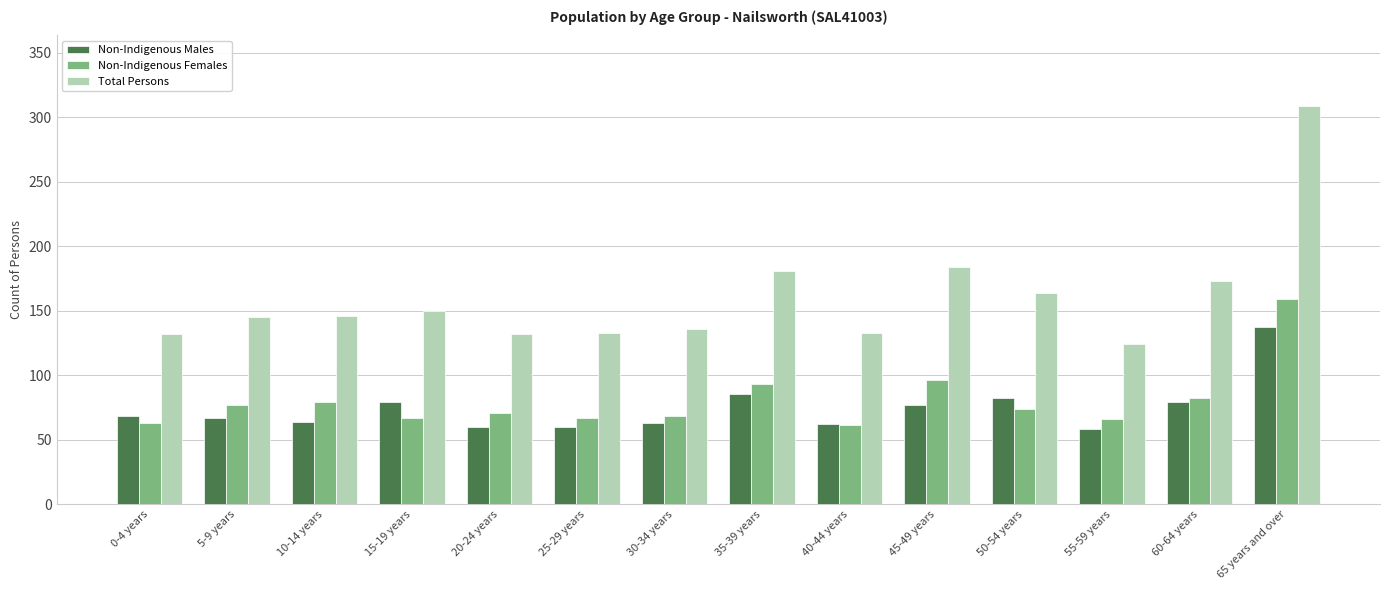

List the series in order of their peak value, highest first.

Total Persons, Non-Indigenous Females, Non-Indigenous Males